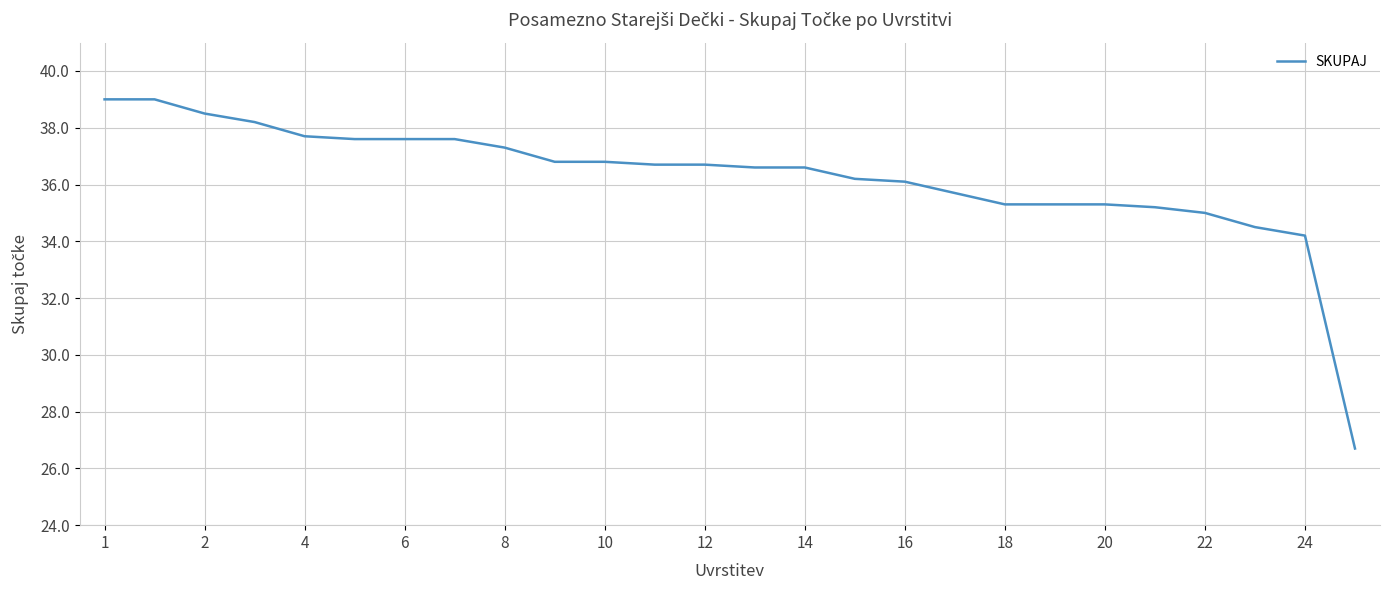

What is the maximum value shown in the chart?

39.0